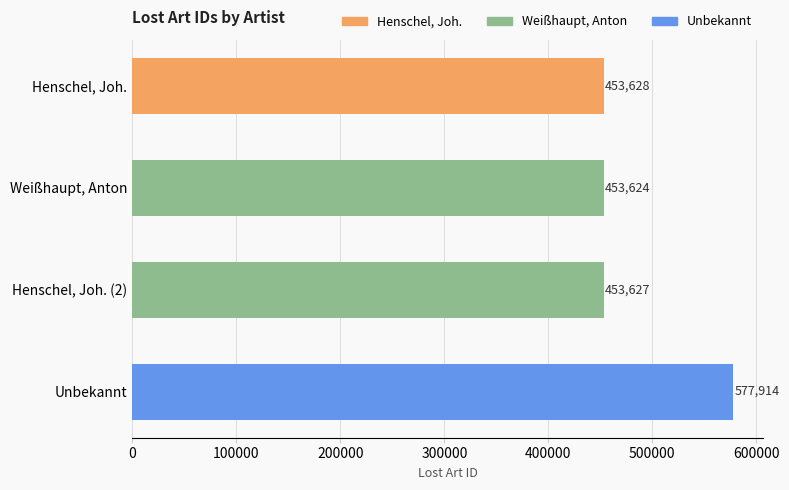

Reading top to bottom, what are all the values shown in this chart?

453628	453624	453627	577914